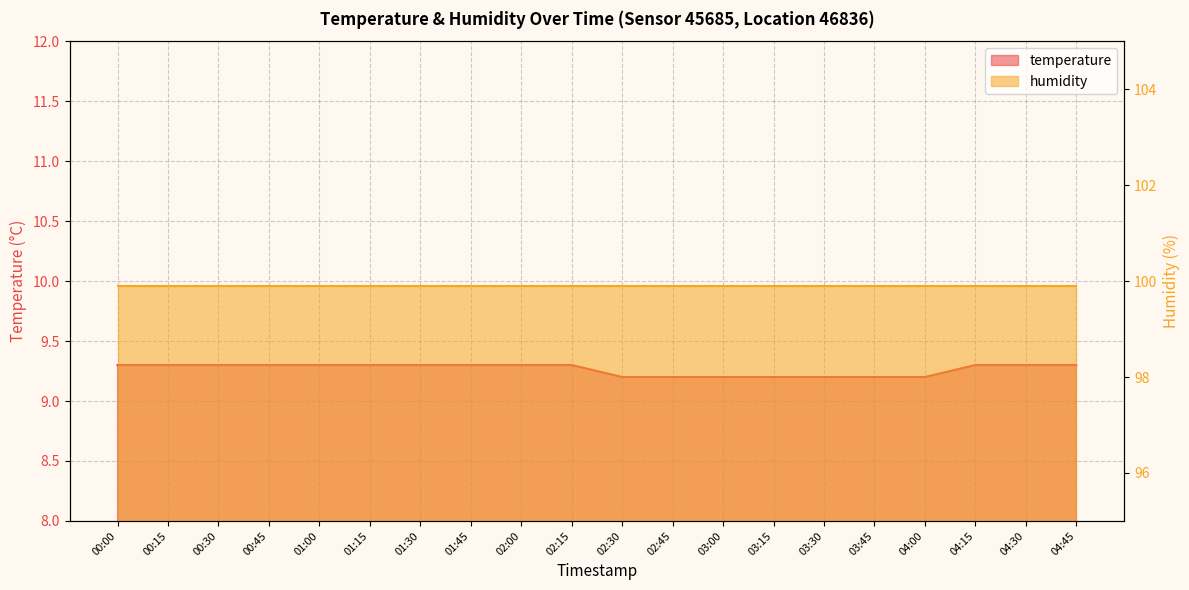

Reading left to right, extract all data points from this chart.

00:00=9.3	00:15=9.3	00:30=9.3	00:45=9.3	01:00=9.3	01:15=9.3	01:30=9.3	01:45=9.3	02:00=9.3	02:15=9.3	02:30=9.2	02:45=9.2	03:00=9.2	03:15=9.2	03:30=9.2	03:45=9.2	04:00=9.2	04:15=9.3	04:30=9.3	04:45=9.3